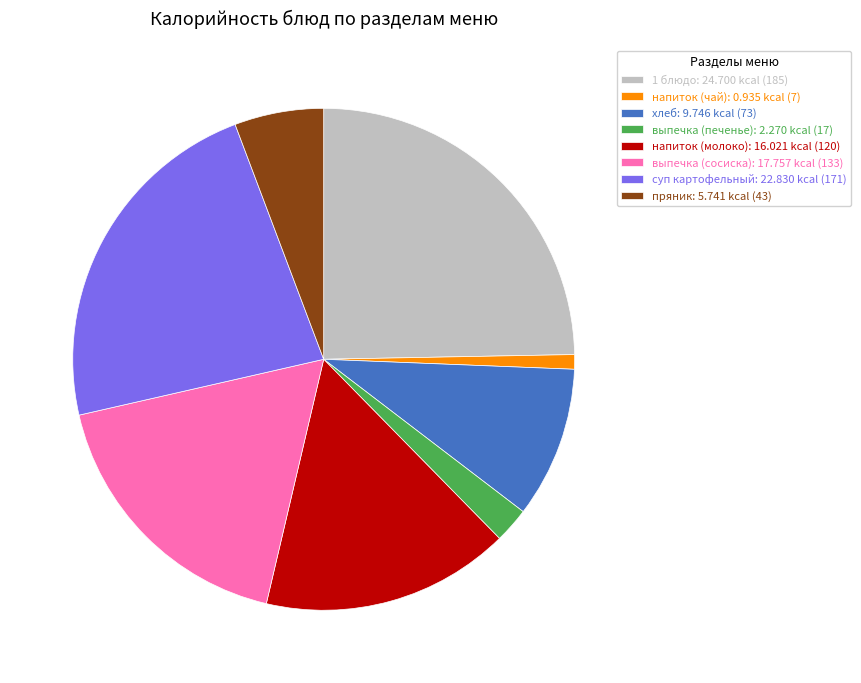

How many slices are in this pie chart?

8